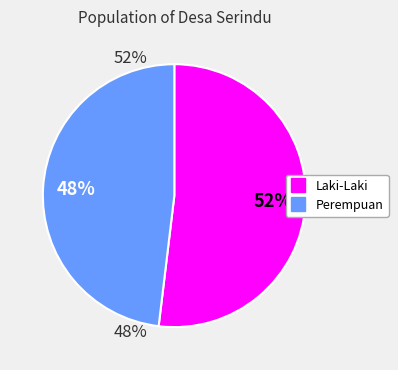

Which has a higher value, Perempuan or Laki-Laki?

Laki-Laki